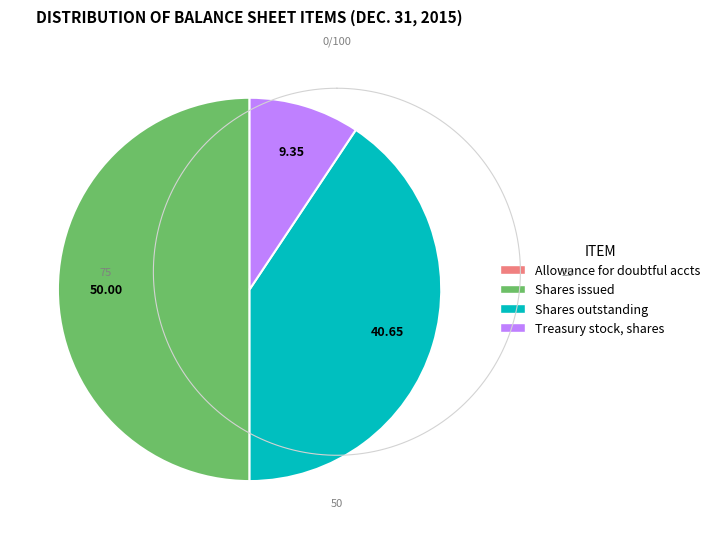

Which category has the biggest portion of the pie?

Shares issued